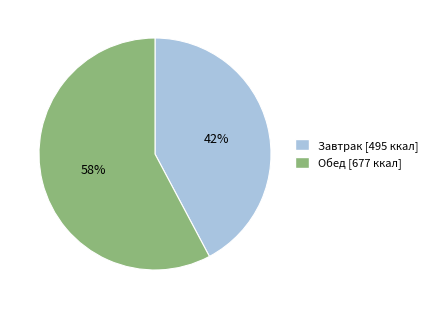

How many slices are in this pie chart?

2